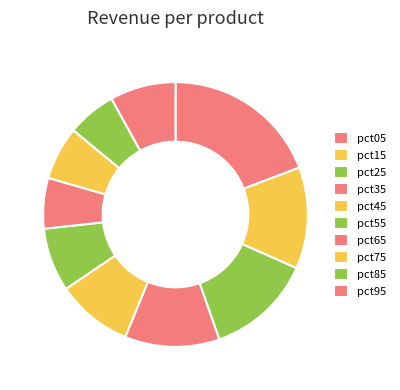

The pct85 slice represents 6% of the pie. True or false?

True